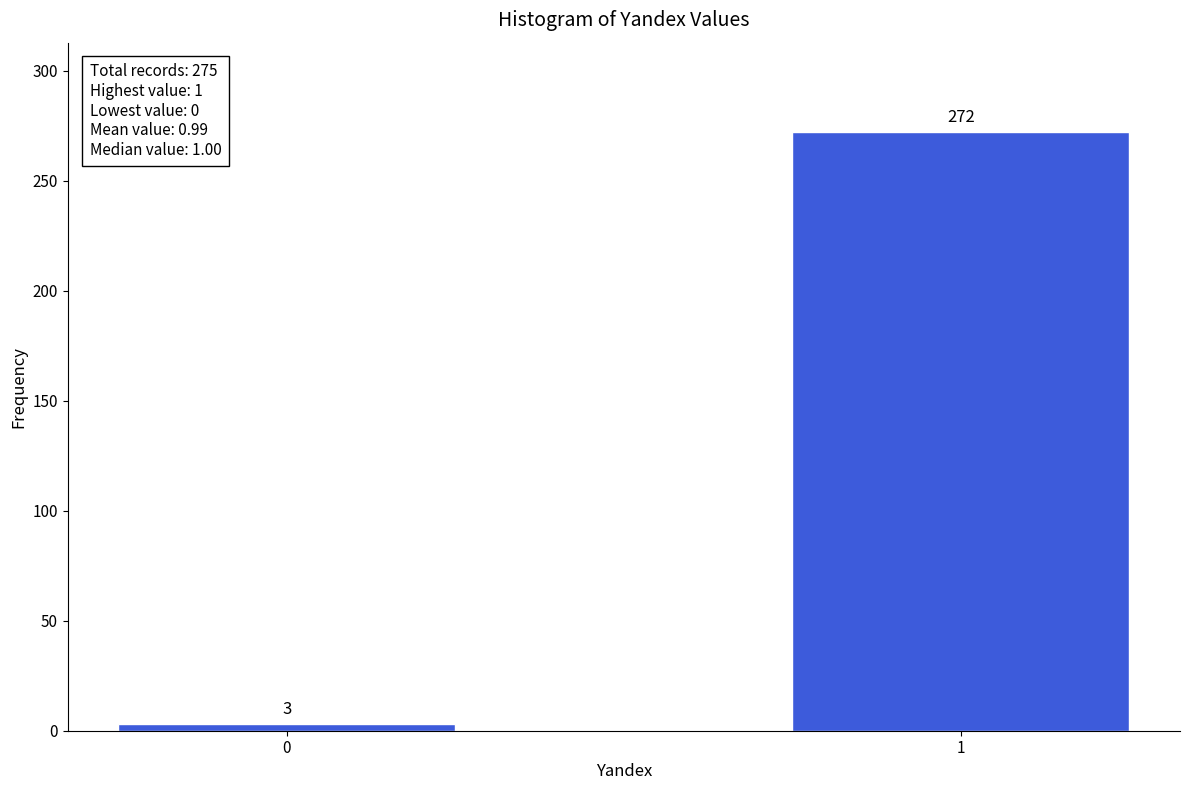

Reading left to right, list all the values displayed in this chart.

0=3	1=272